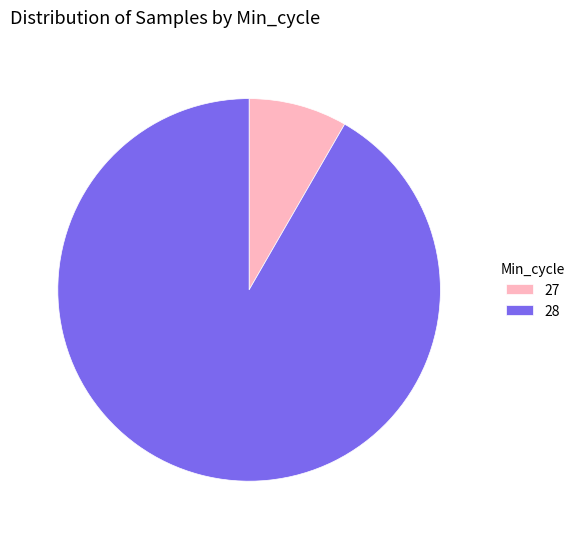

What is the ratio of the value at 28 to the value at 27?

11.0